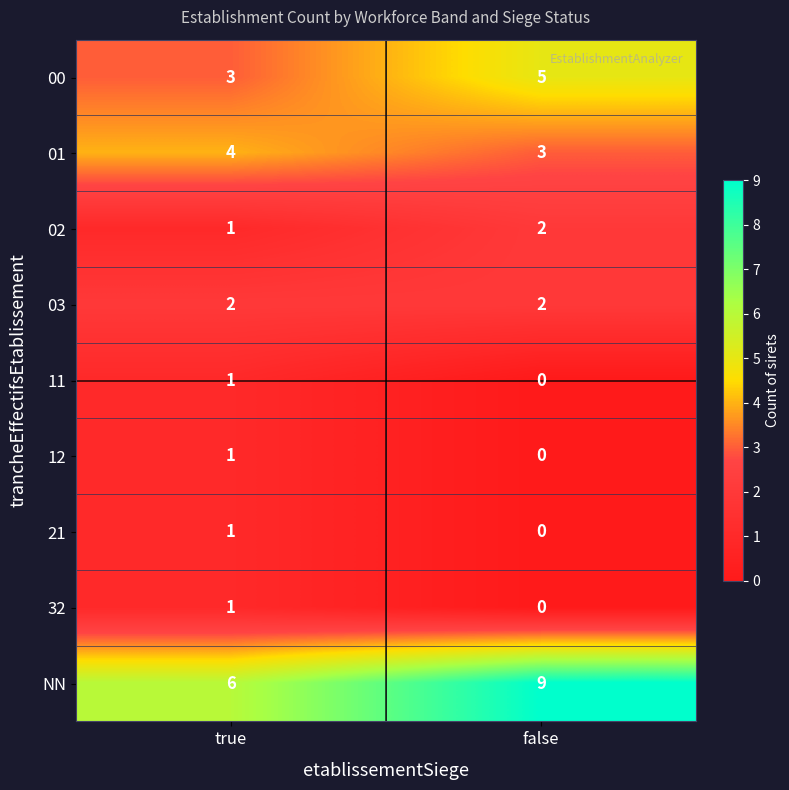

The value of 01 at true is 4. True or false?

True